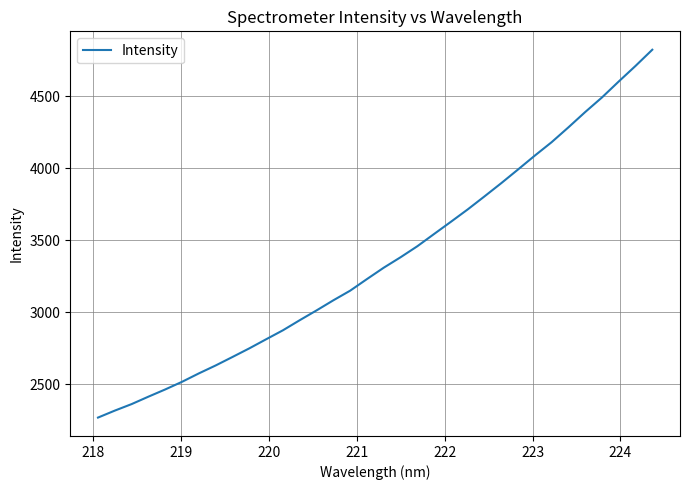

What is the difference between the maximum and minimum values?

2554.2